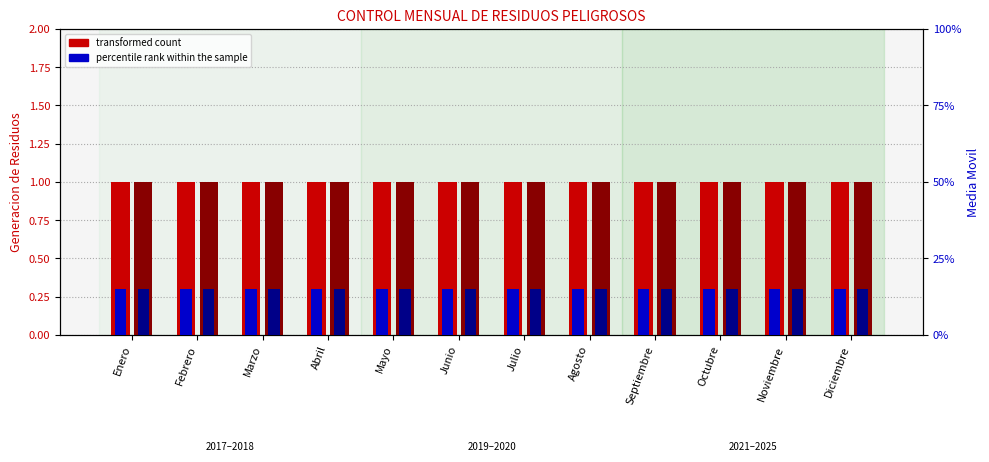

The transformed count (2020) series shows 1.8 at Julio. True or false?

False